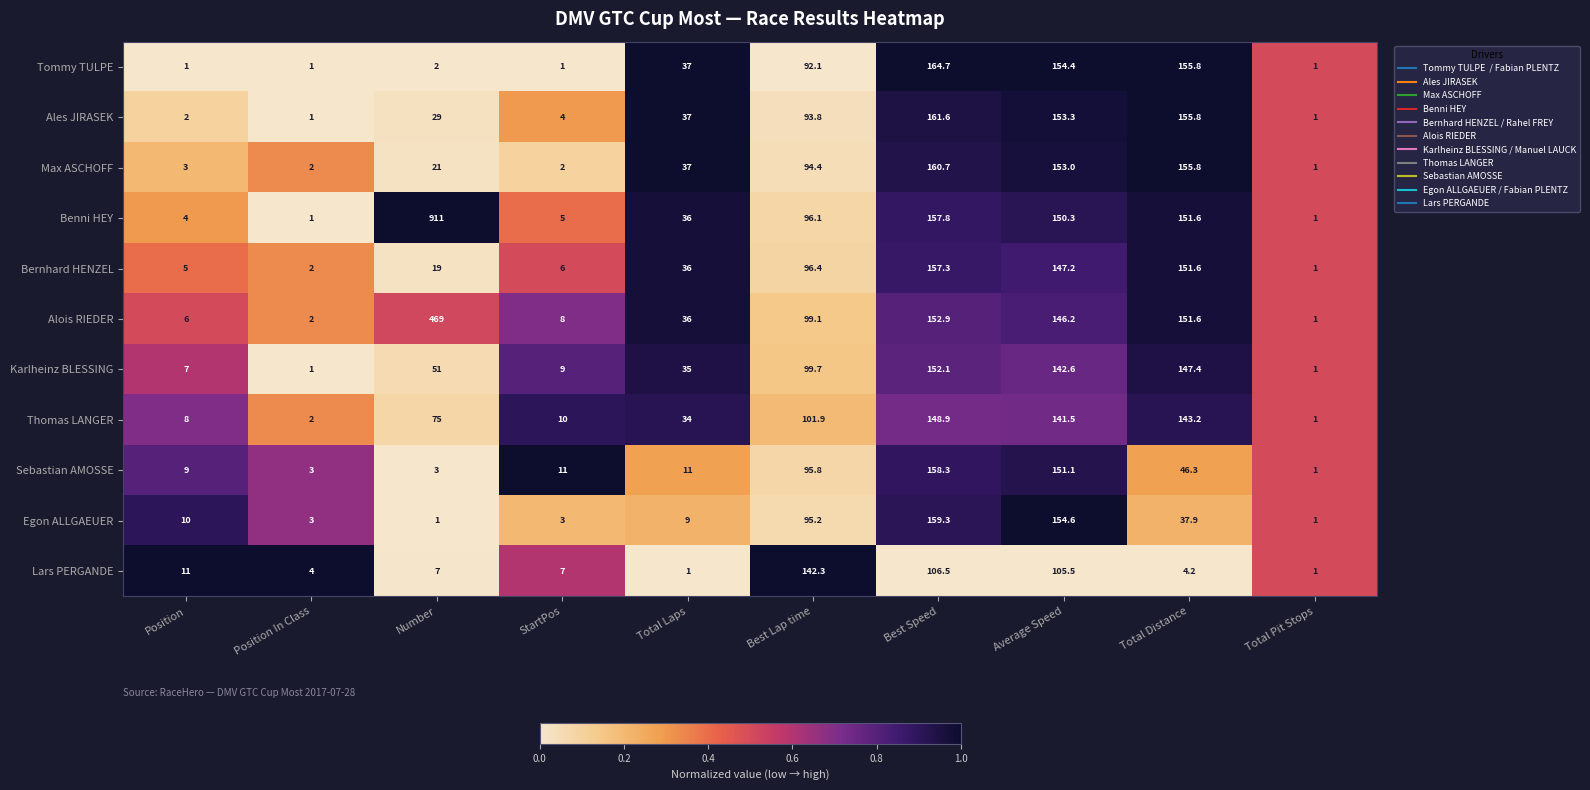

True or false: Thomas LANGER has a value of 3.2 at Position In Class.

False